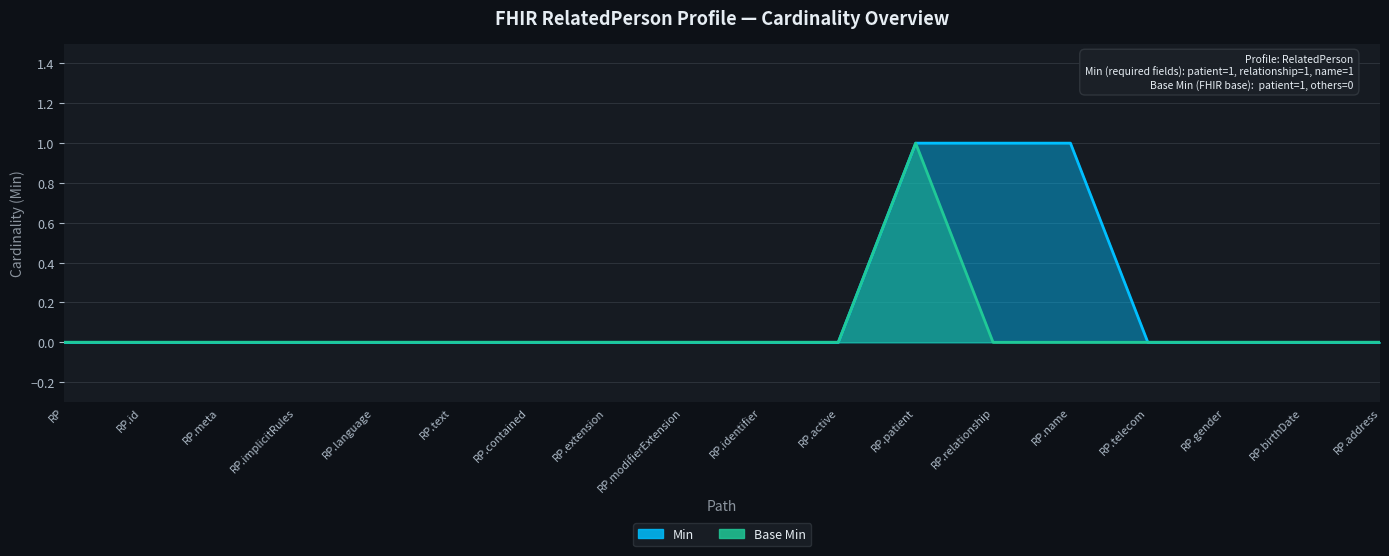

What position from the left is RP.modifierExtension?

9